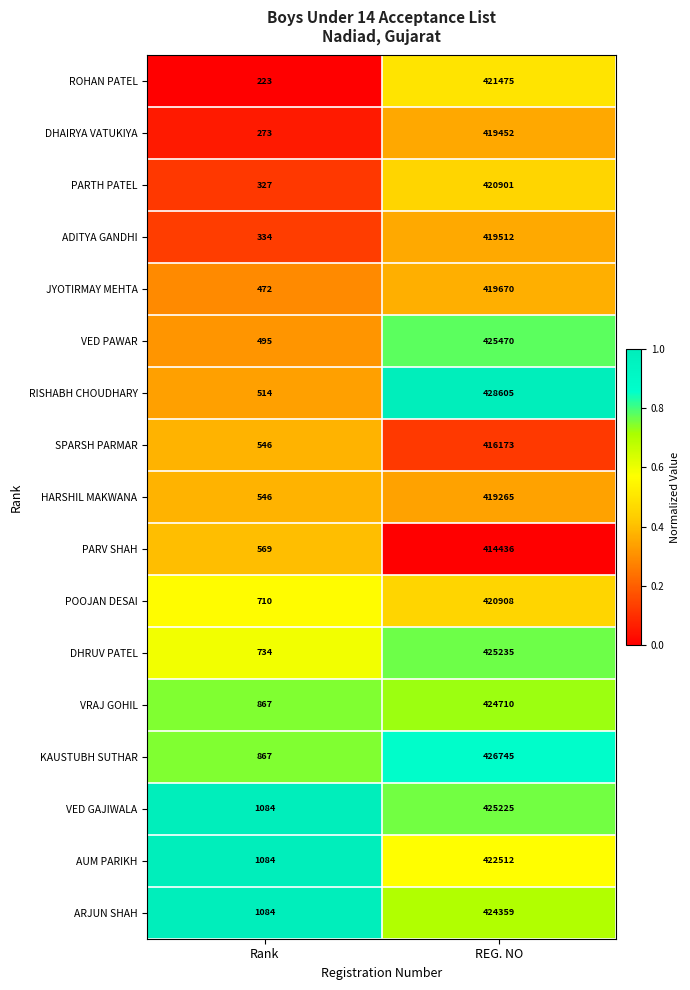

What value does the ARJUN SHAH series have at Rank, to the nearest 50?

1100